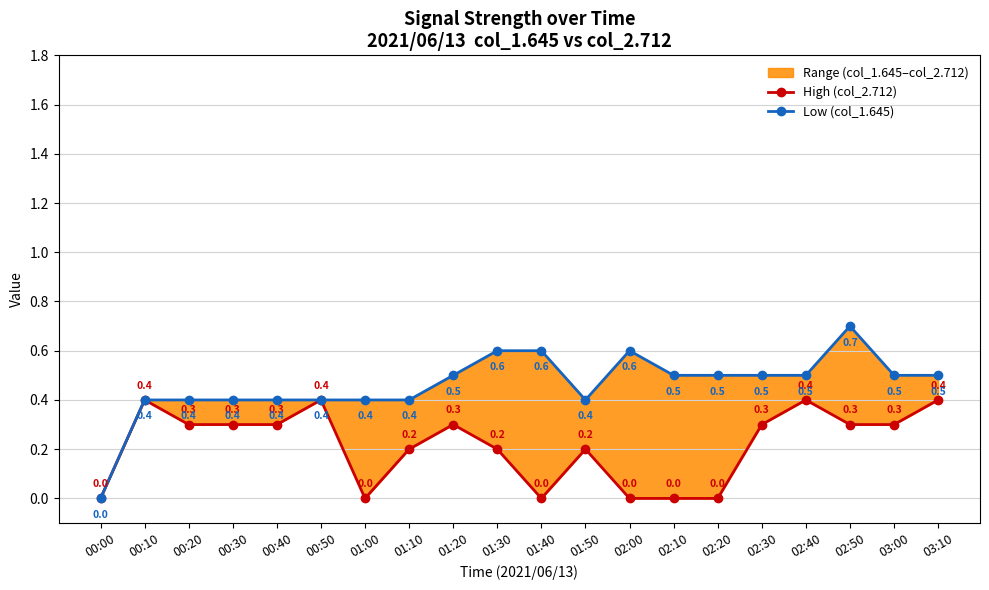

Reading left to right, what are all the values shown in this chart?

High (col_2.712): 0.0	0.4	0.3	0.3	0.3	0.4	0.0	0.2	0.3	0.2	0.0	0.2	0.0	0.0	0.0	0.3	0.4	0.3	0.3	0.4
Low (col_1.645): 0.0	0.4	0.4	0.4	0.4	0.4	0.4	0.4	0.5	0.6	0.6	0.4	0.6	0.5	0.5	0.5	0.5	0.7	0.5	0.5